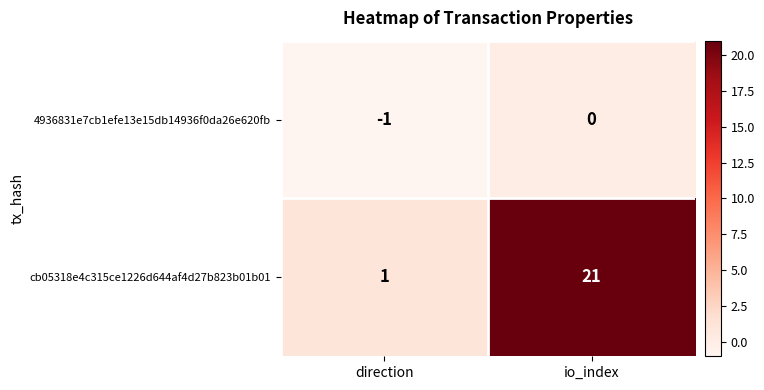

Which series has the largest total across all categories?

cb05318e4c315ce1226d644af4d27b823b01b01